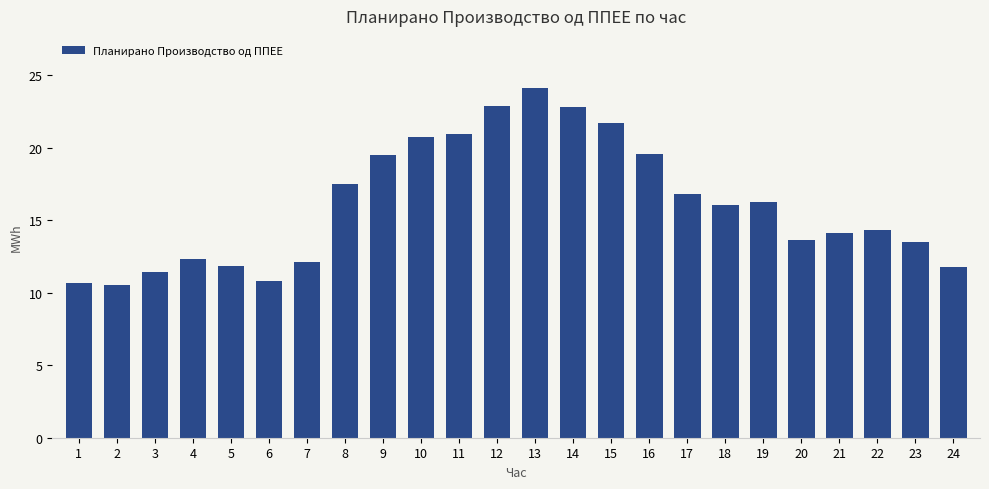

True or false: the data shows 38.6 at 15.

False